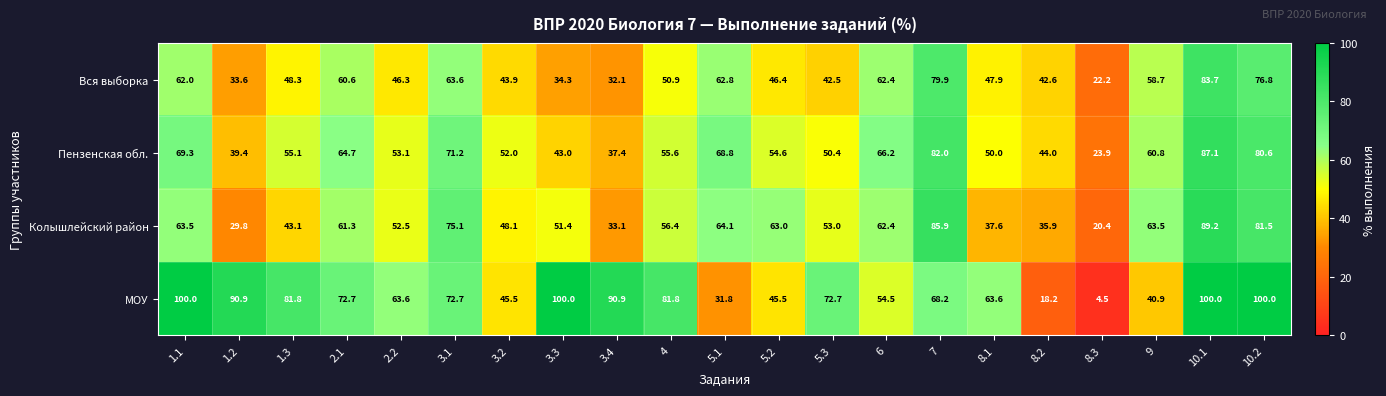

At how many categories does at least one series exceed 66?

14